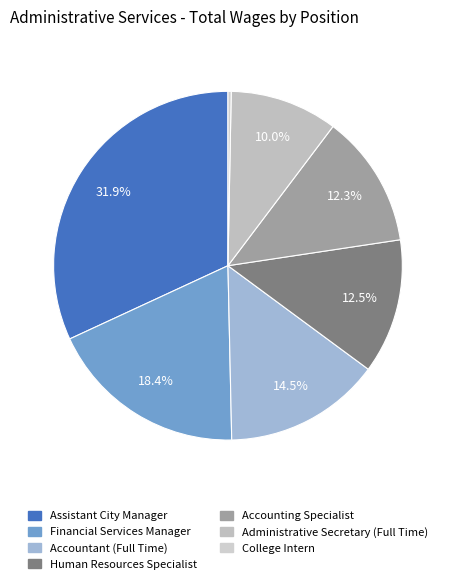

Which has a higher value, Administrative Secretary (Full Time) or Financial Services Manager?

Financial Services Manager